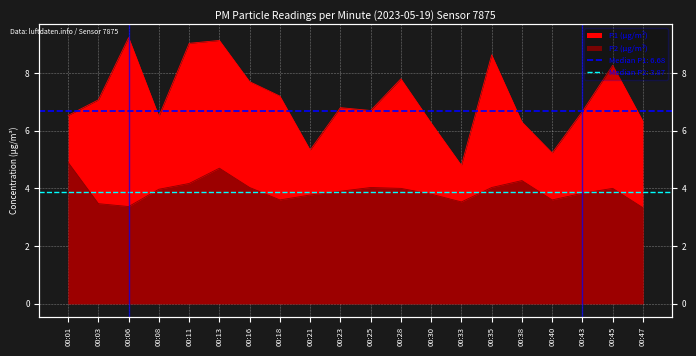

Reading left to right, transcribe all the data shown in this chart.

P1: 00:01=6.5	00:03=7.1	00:06=9.2	00:08=6.5	00:11=9.0	00:13=9.1	00:16=7.7	00:18=7.2	00:21=5.3	00:23=6.8	00:25=6.7	00:28=7.8	00:30=6.3	00:33=4.8	00:35=8.6	00:38=6.3	00:40=5.2	00:43=6.7	00:45=8.3	00:47=6.3
P2: 00:01=4.9	00:03=3.5	00:06=3.4	00:08=4.0	00:11=4.2	00:13=4.7	00:16=4.0	00:18=3.6	00:21=3.8	00:23=3.9	00:25=4.0	00:28=4.0	00:30=3.8	00:33=3.5	00:35=4.0	00:38=4.3	00:40=3.6	00:43=3.8	00:45=4.0	00:47=3.3